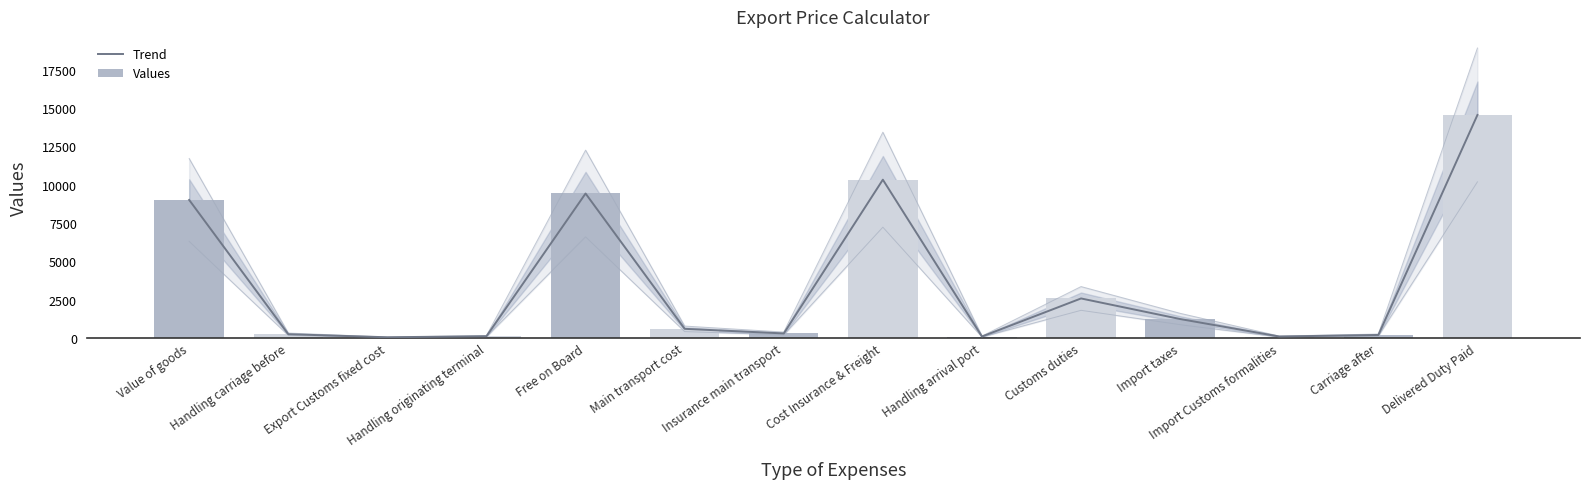

Between Handling arrival port and Carriage after, which is larger?

Carriage after